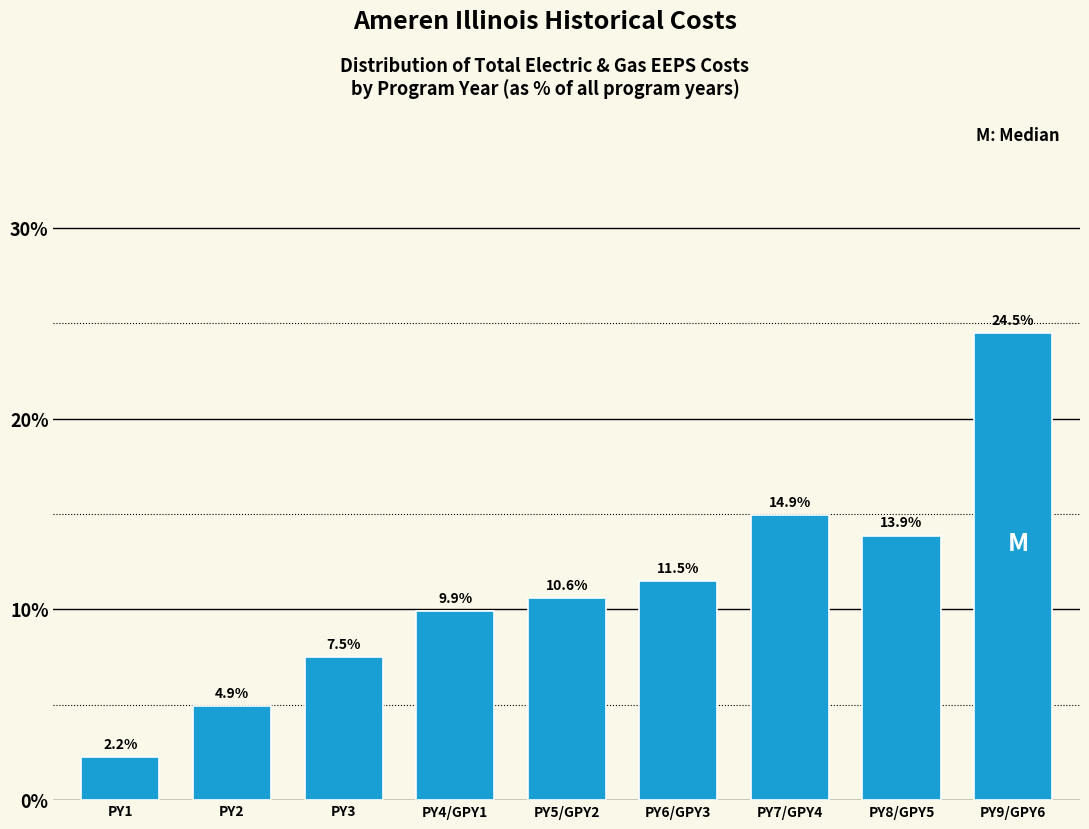

Reading left to right, transcribe all the data shown in this chart.

PY1=2.2	PY2=4.9	PY3=7.5	PY4/GPY1=9.9	PY5/GPY2=10.6	PY6/GPY3=11.5	PY7/GPY4=14.9	PY8/GPY5=13.9	PY9/GPY6=24.5